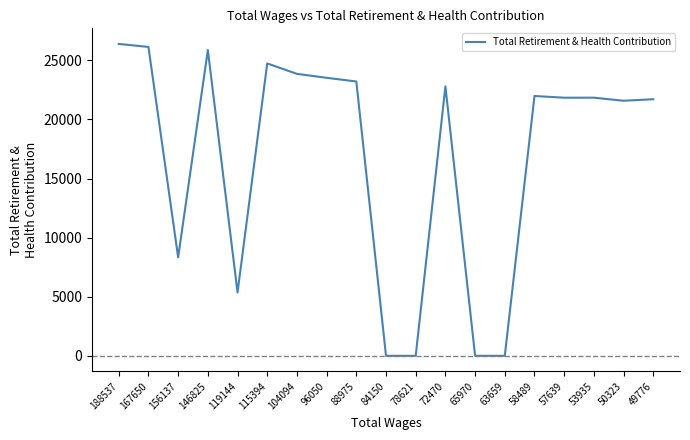

Where is the data nearest to the value 13192?

156137